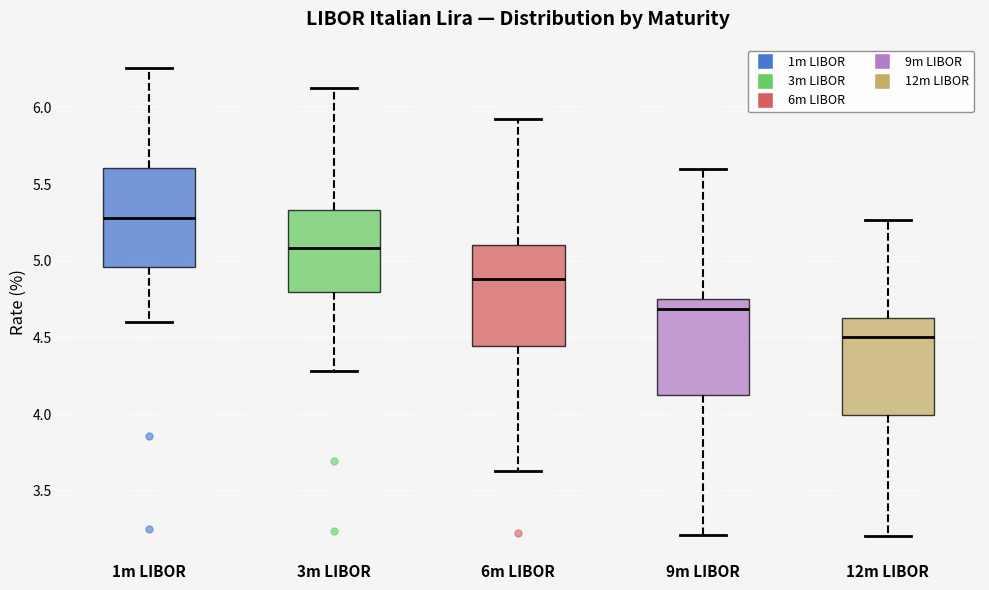

Which box has the highest median line?

1m LIBOR